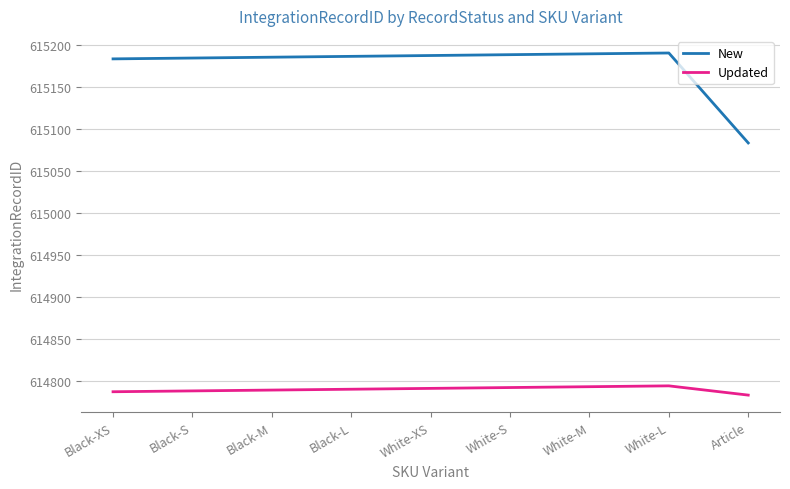

Is the value of New at White-S greater than the value of Updated at White-S?

Yes